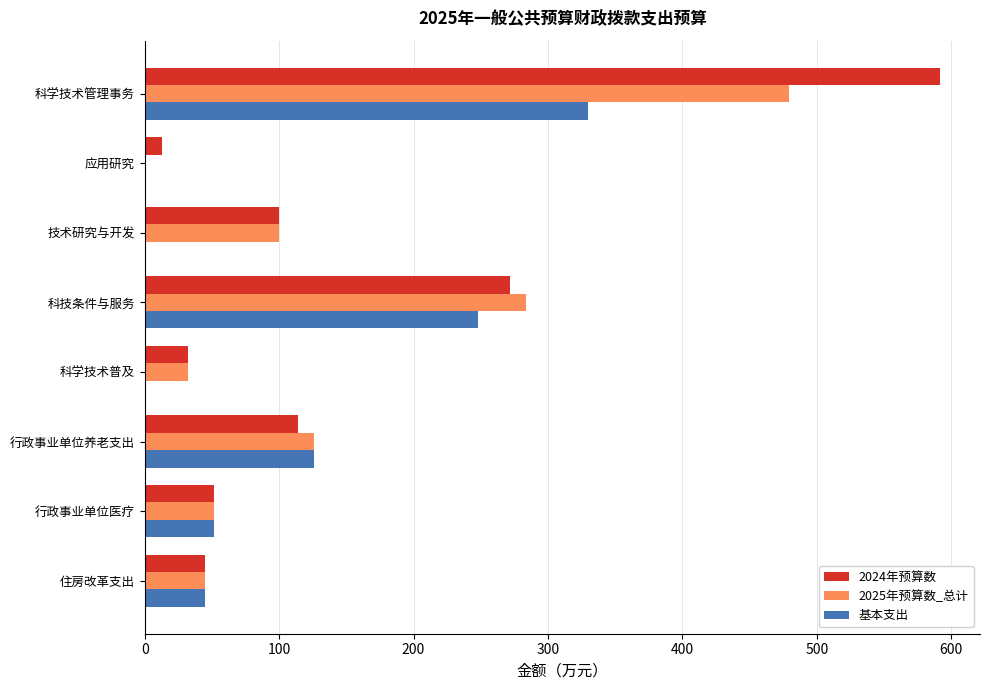

What is the sum of all 基本支出 values?

800.4